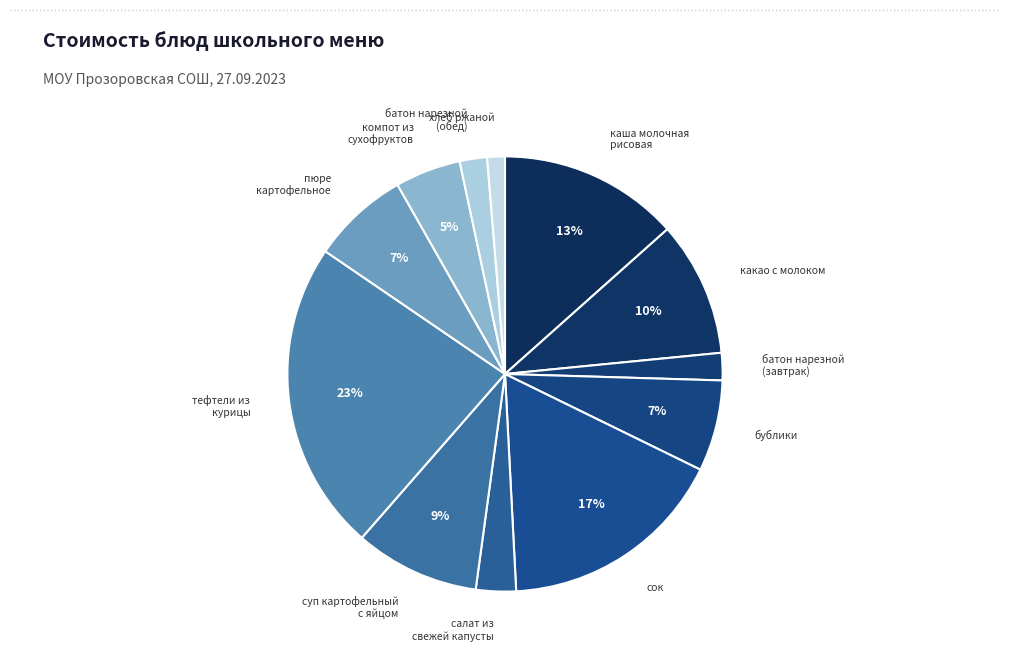

Which slice is the largest?

тефтели из курицы